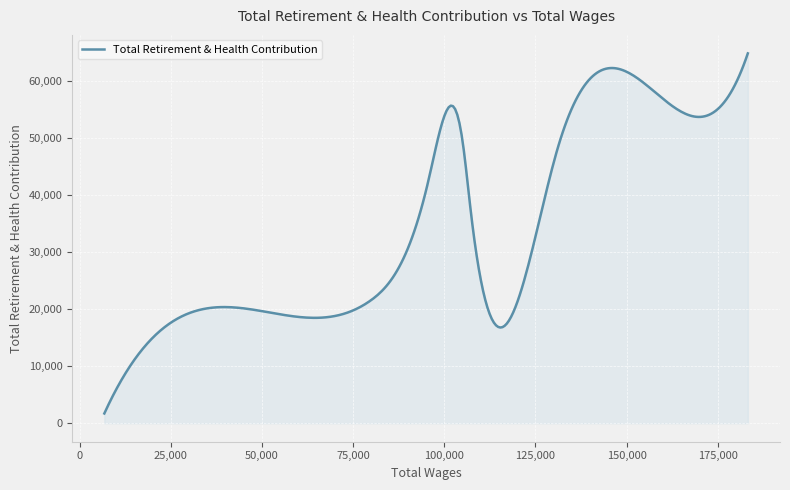

What is the smallest value displayed?

1709.0